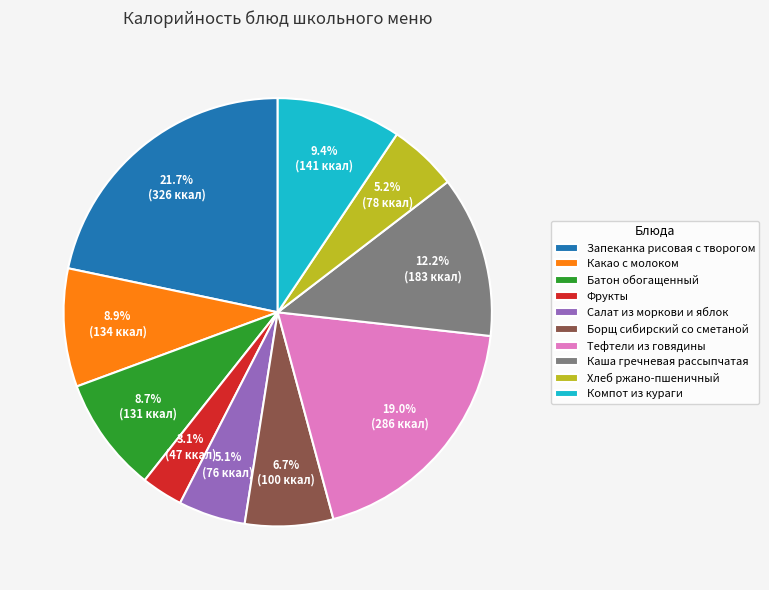

Combined, do Фрукты and Тефтели из говядины account for over 50%?

No